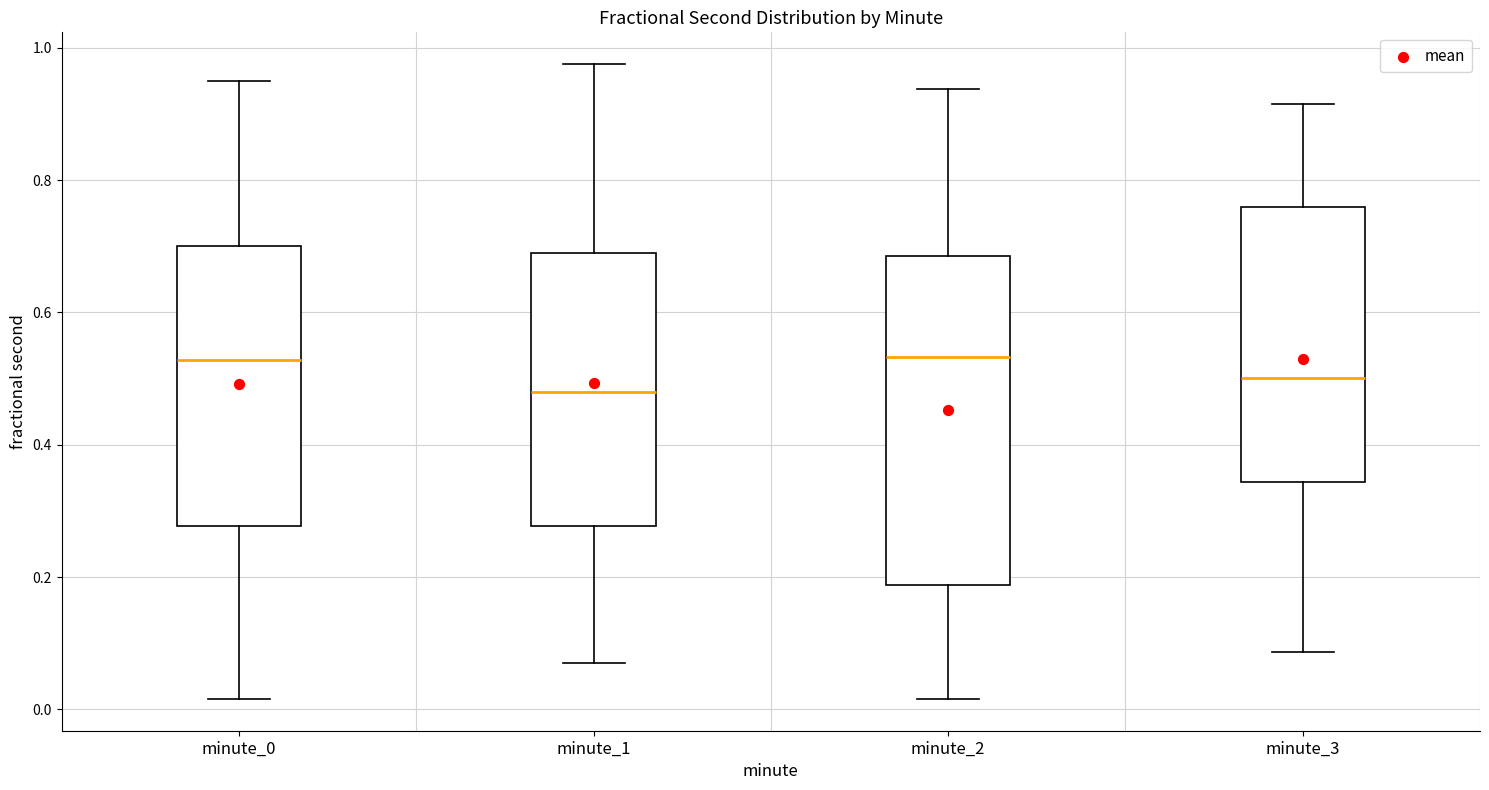

Where does the lower whisker of the box for minute_2 end on the y-axis? The values are not printed on the chart, so give them approximately, as read against the axis.

0.02